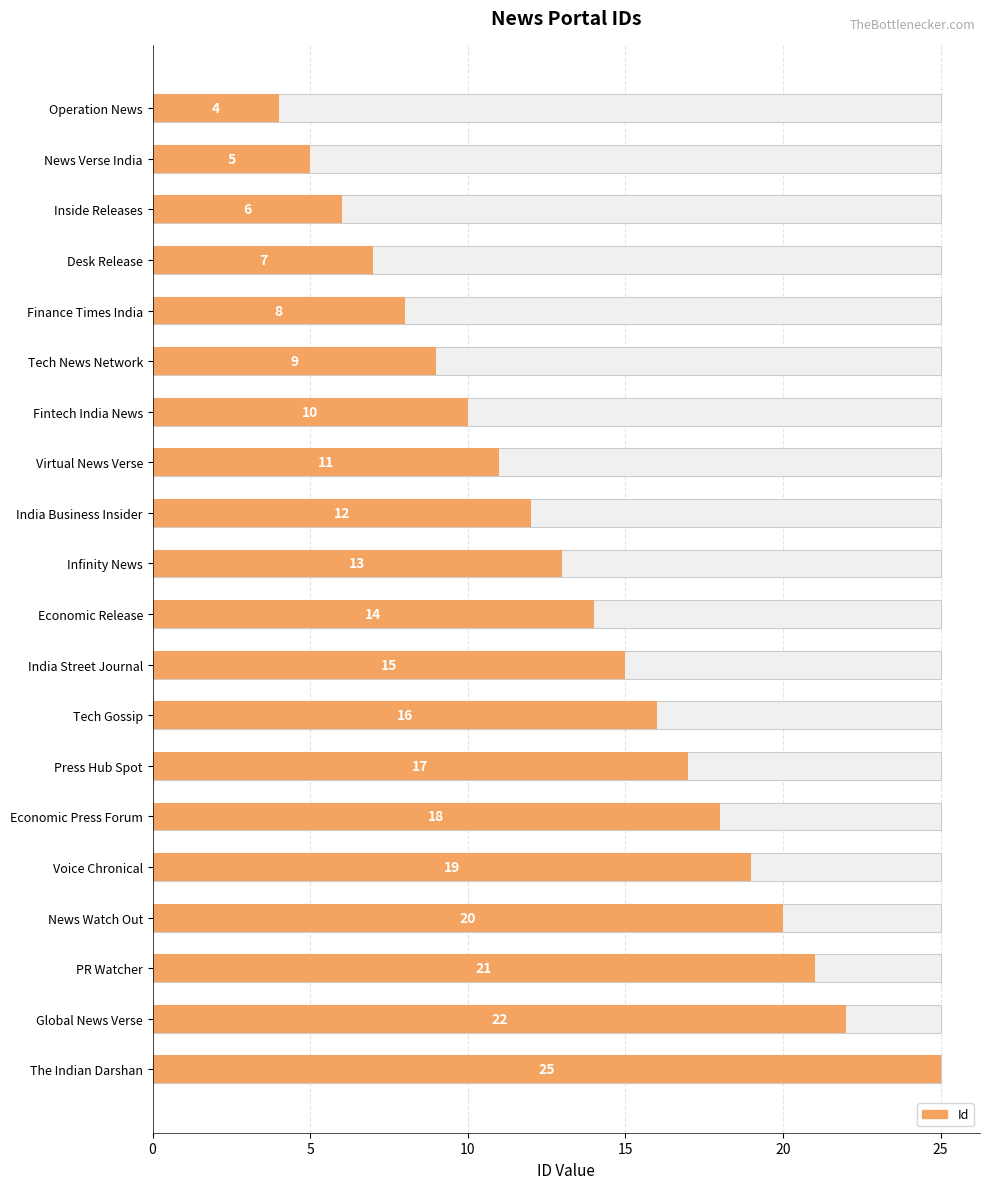

Between The Indian Darshan and India Street Journal, which is larger?

The Indian Darshan